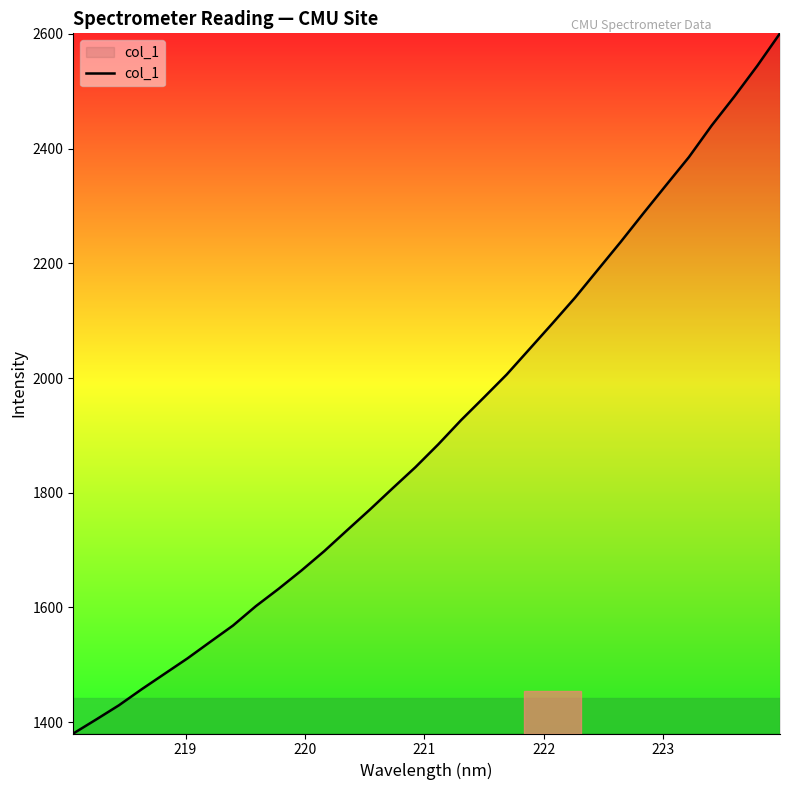

What is the difference between the maximum and minimum values?

1220.7